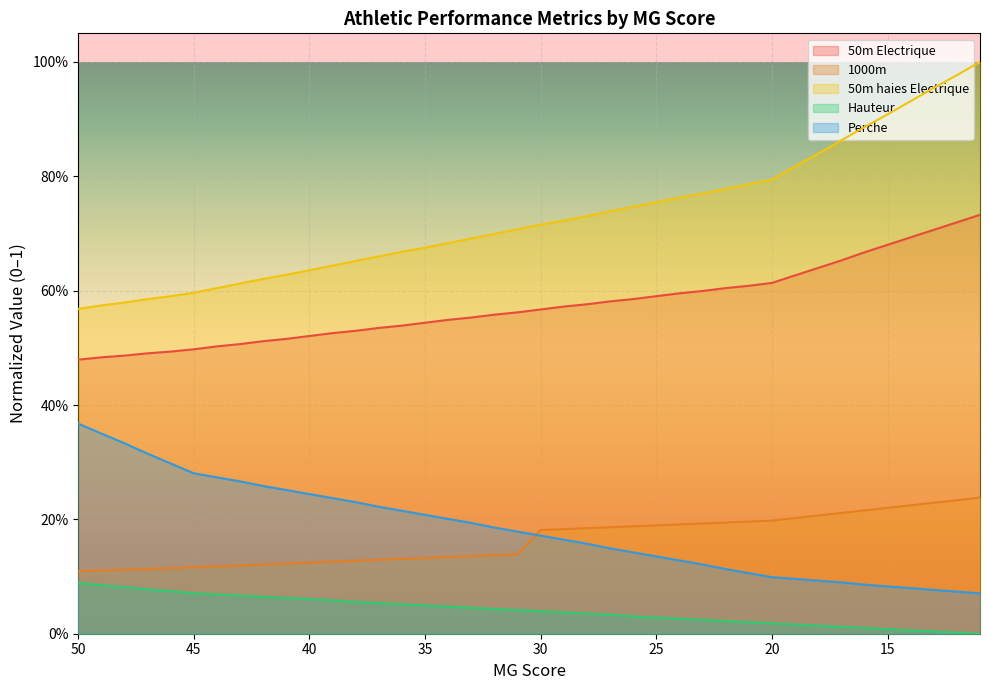

Reading left to right, what are all the values shown in this chart?

50m Electrique: 0.5	0.5	0.5	0.5	0.5	0.5	0.5	0.5	0.5	0.5	0.5	0.5	0.5	0.5	0.5	0.5	0.5	0.6	0.6	0.6	0.6	0.6	0.6	0.6	0.6	0.6	0.6	0.6	0.6	0.6	0.6	0.6	0.6	0.7	0.7	0.7	0.7	0.7	0.7	0.7
1000m: 0.1	0.1	0.1	0.1	0.1	0.1	0.1	0.1	0.1	0.1	0.1	0.1	0.1	0.1	0.1	0.1	0.1	0.1	0.1	0.1	0.2	0.2	0.2	0.2	0.2	0.2	0.2	0.2	0.2	0.2	0.2	0.2	0.2	0.2	0.2	0.2	0.2	0.2	0.2	0.2
50m haies Electrique: 0.6	0.6	0.6	0.6	0.6	0.6	0.6	0.6	0.6	0.6	0.6	0.6	0.7	0.7	0.7	0.7	0.7	0.7	0.7	0.7	0.7	0.7	0.7	0.7	0.7	0.8	0.8	0.8	0.8	0.8	0.8	0.8	0.8	0.9	0.9	0.9	0.9	1.0	1.0	1.0
Hauteur: 0.1	0.1	0.1	0.1	0.1	0.1	0.1	0.1	0.1	0.1	0.1	0.1	0.1	0.1	0.1	0.0	0.0	0.0	0.0	0.0	0.0	0.0	0.0	0.0	0.0	0.0	0.0	0.0	0.0	0.0	0.0	0.0	0.0	0.0	0.0	0.0	0.0	0.0	0.0	0.0
Perche: 0.4	0.4	0.3	0.3	0.3	0.3	0.3	0.3	0.3	0.3	0.2	0.2	0.2	0.2	0.2	0.2	0.2	0.2	0.2	0.2	0.2	0.2	0.2	0.1	0.1	0.1	0.1	0.1	0.1	0.1	0.1	0.1	0.1	0.1	0.1	0.1	0.1	0.1	0.1	0.1